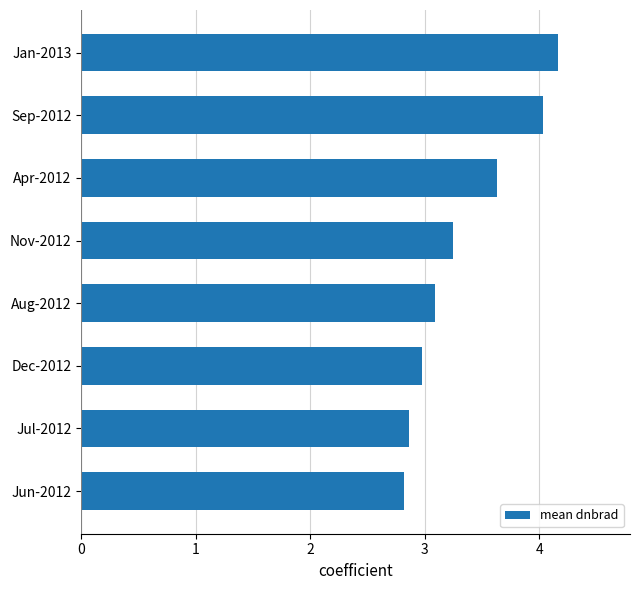

Rank the categories by value from highest to lowest.

Jan-2013, Sep-2012, Apr-2012, Nov-2012, Aug-2012, Dec-2012, Jul-2012, Jun-2012